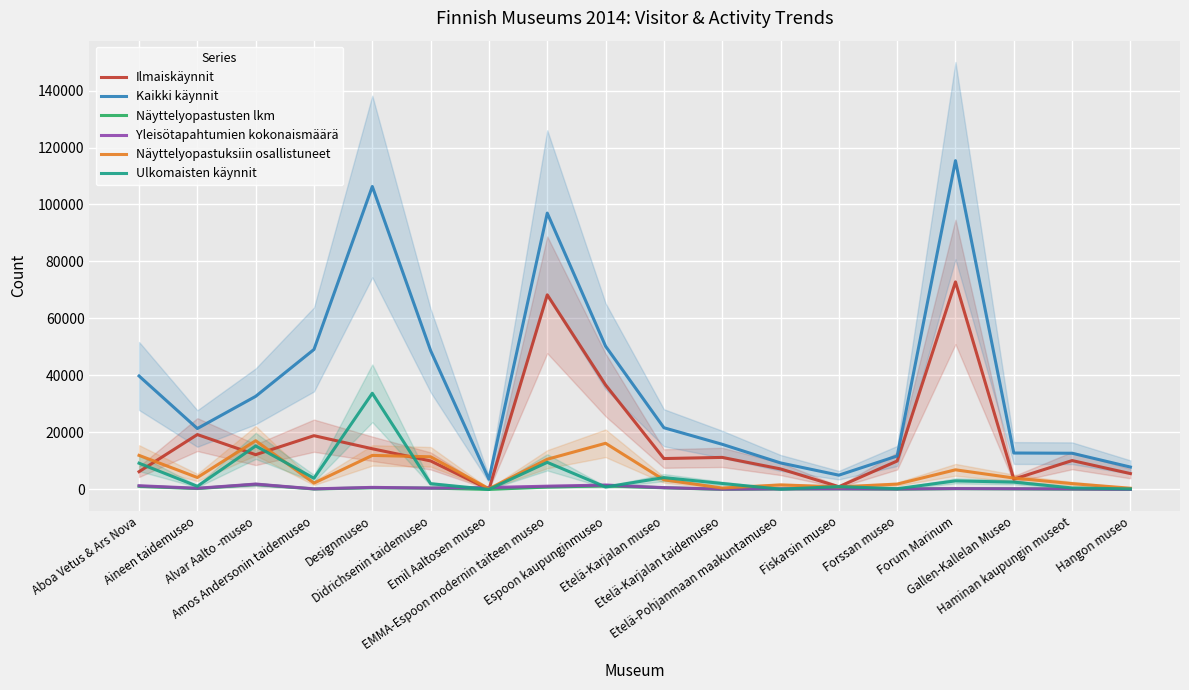

How many interior local valleys does the Näyttelyopastusten lkm series have?

5